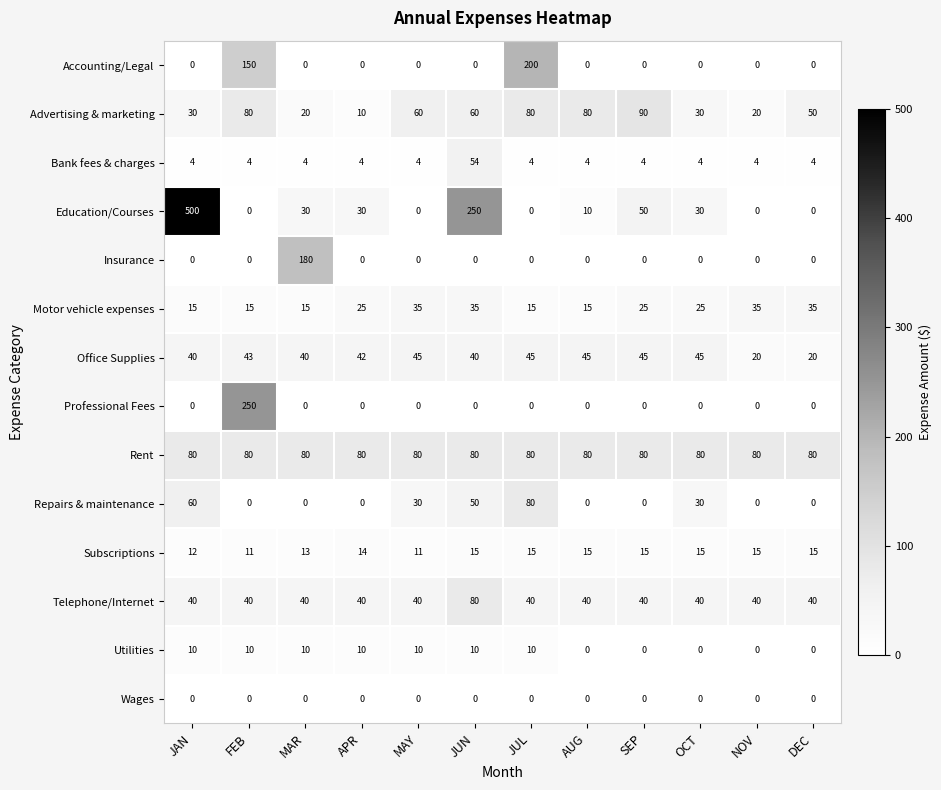

What is the highest value of the Office Supplies series?

45